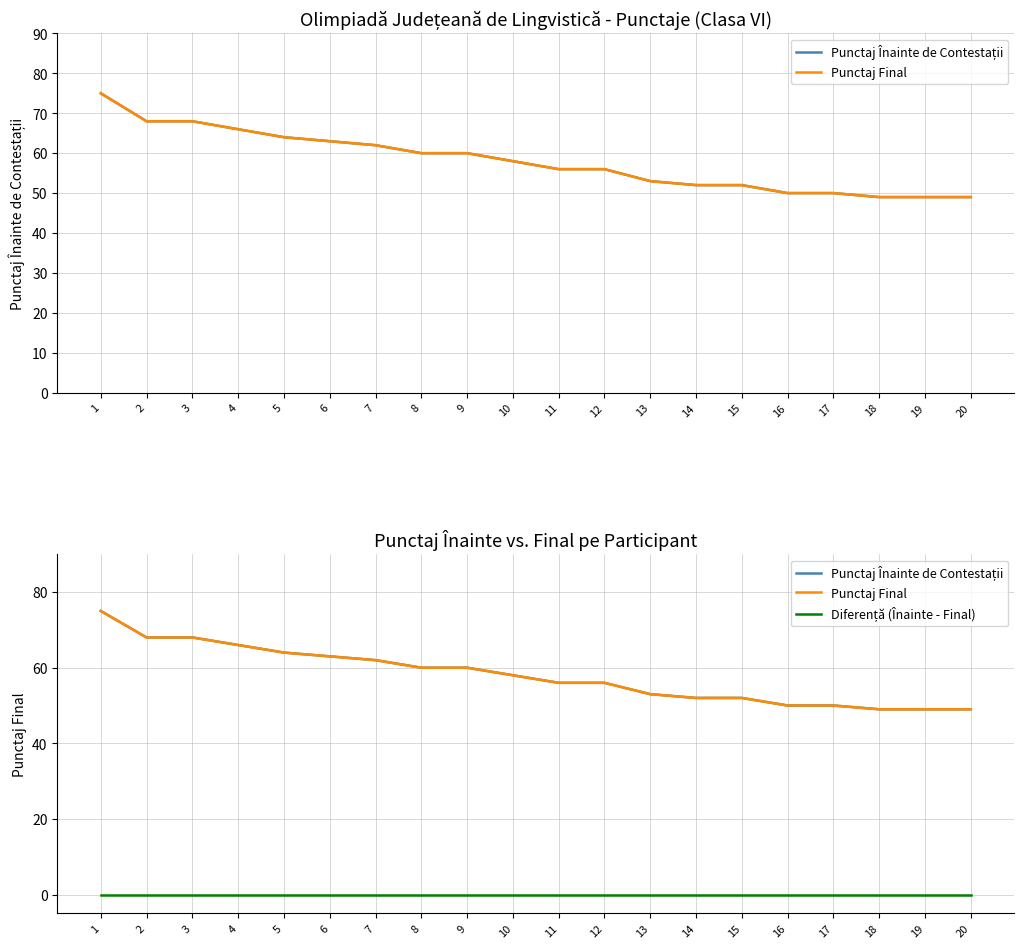

Which category has the highest value across all series?

1